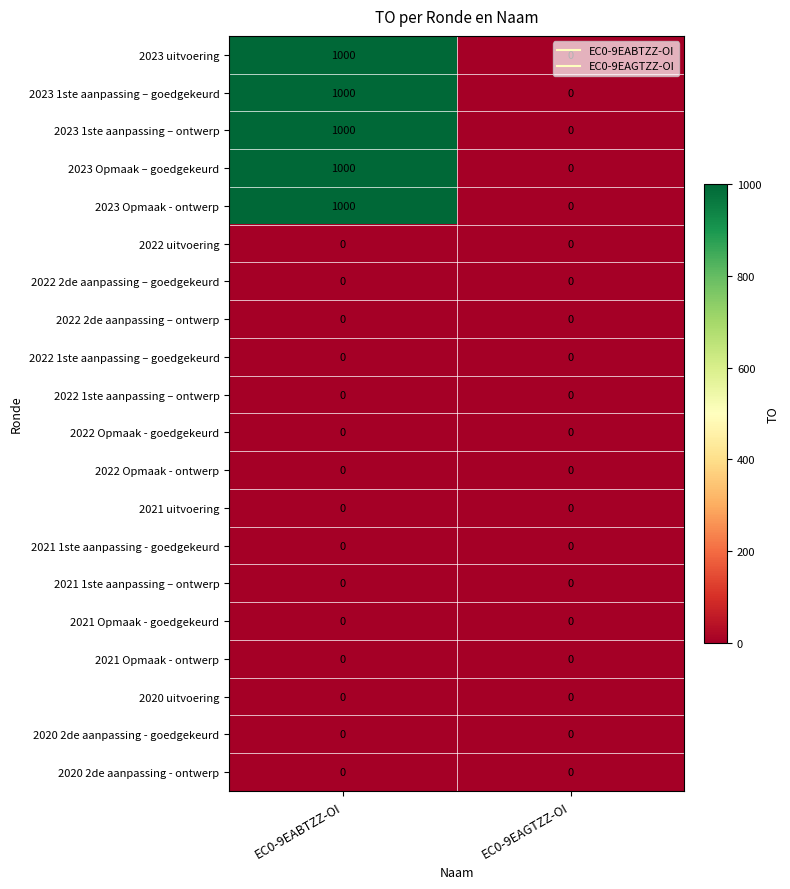

What is the difference between the highest and lowest values at EC0-9EABTZZ-OI?

1000